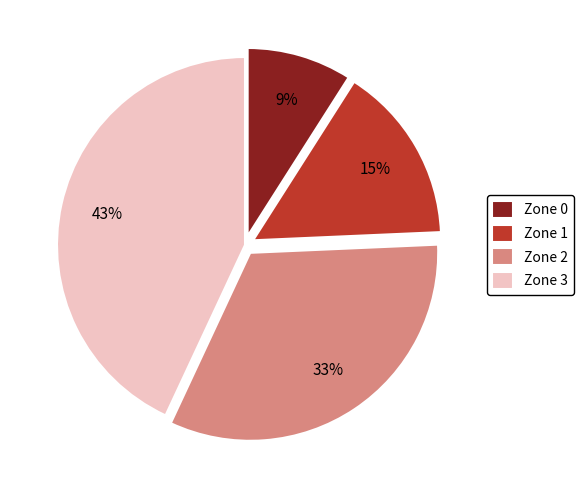

Count the number of slices in the pie.

4